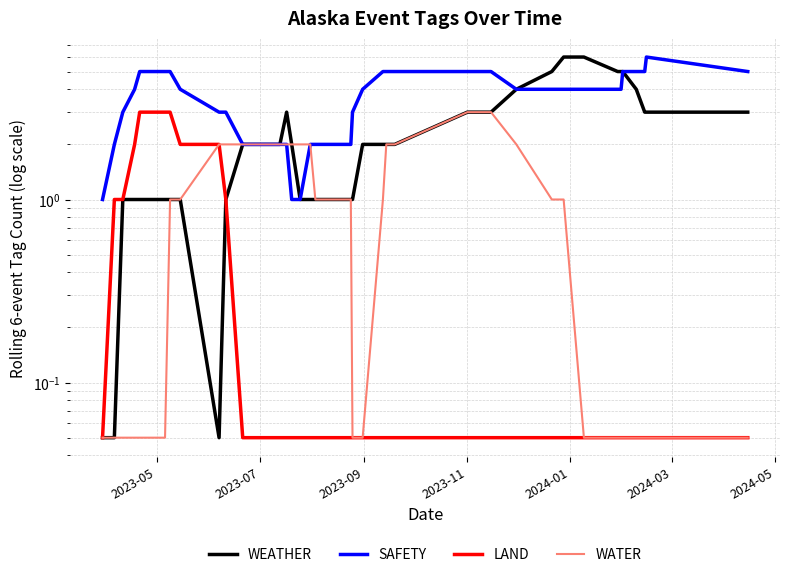

How many values in the WEATHER series exceed 2?

15